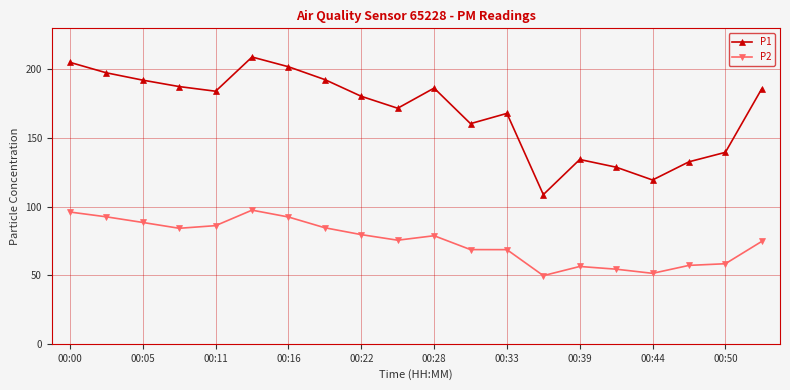

Rank the series by their maximum value, from lowest to highest.

P2, P1